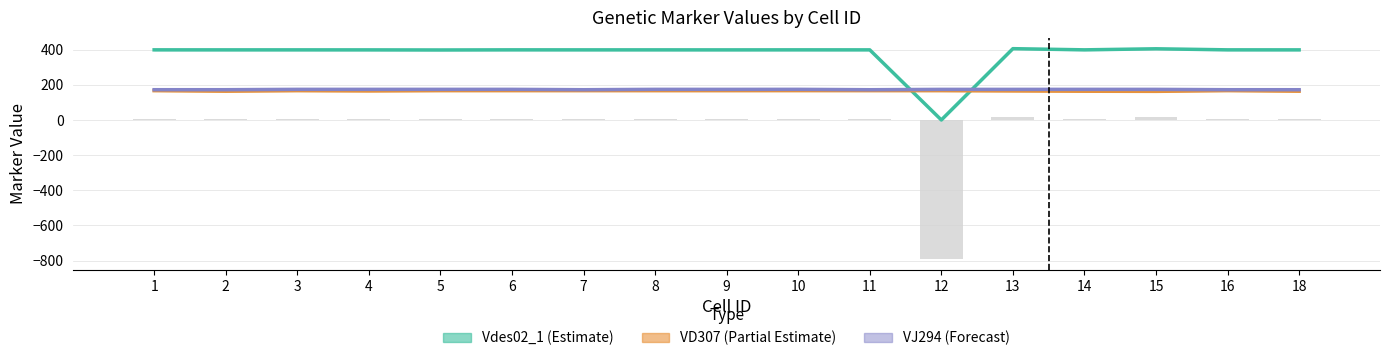

Where is VD307_2 nearest to the value 164?

2